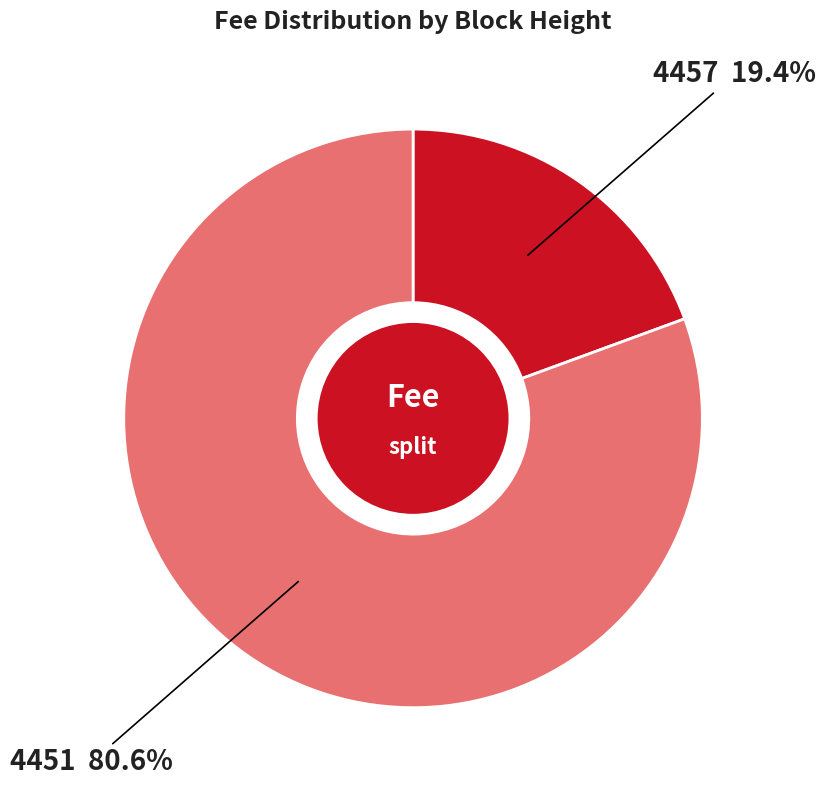

Is it true that 4457 is 6% of the pie?

False